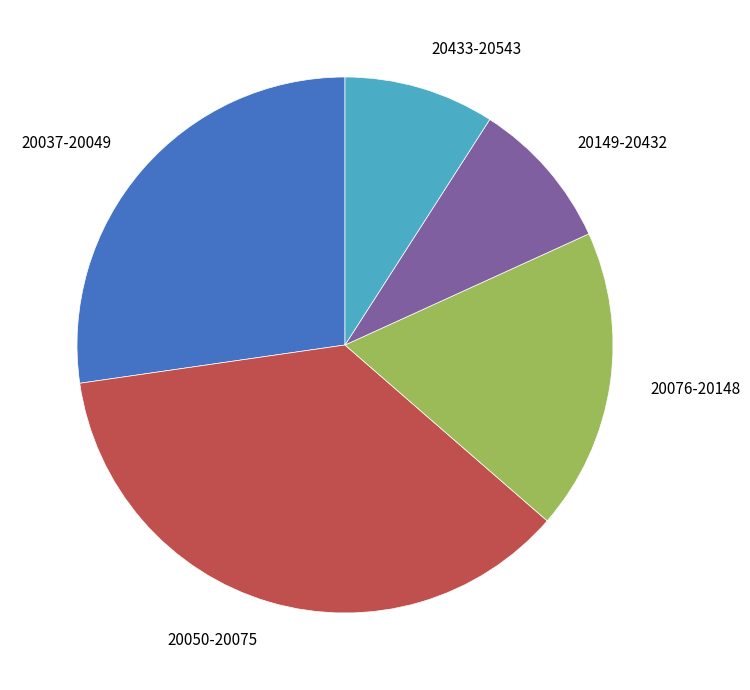

What is the ratio of the value at 20076-20148 to the value at 20149-20432?

2.0